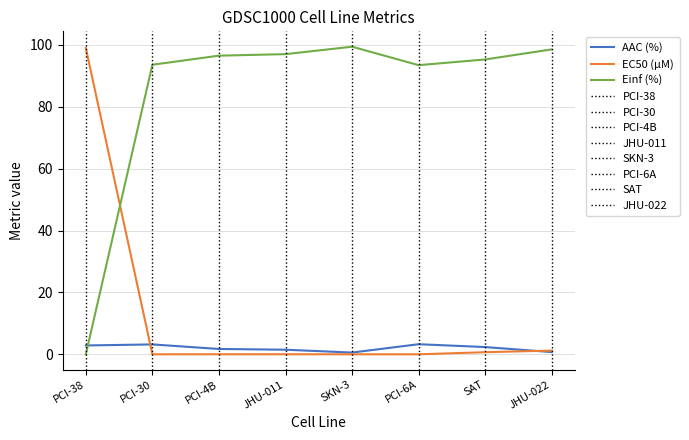

In AAC (%), how many points are higher than both neighbors (excluding endpoints)?

2